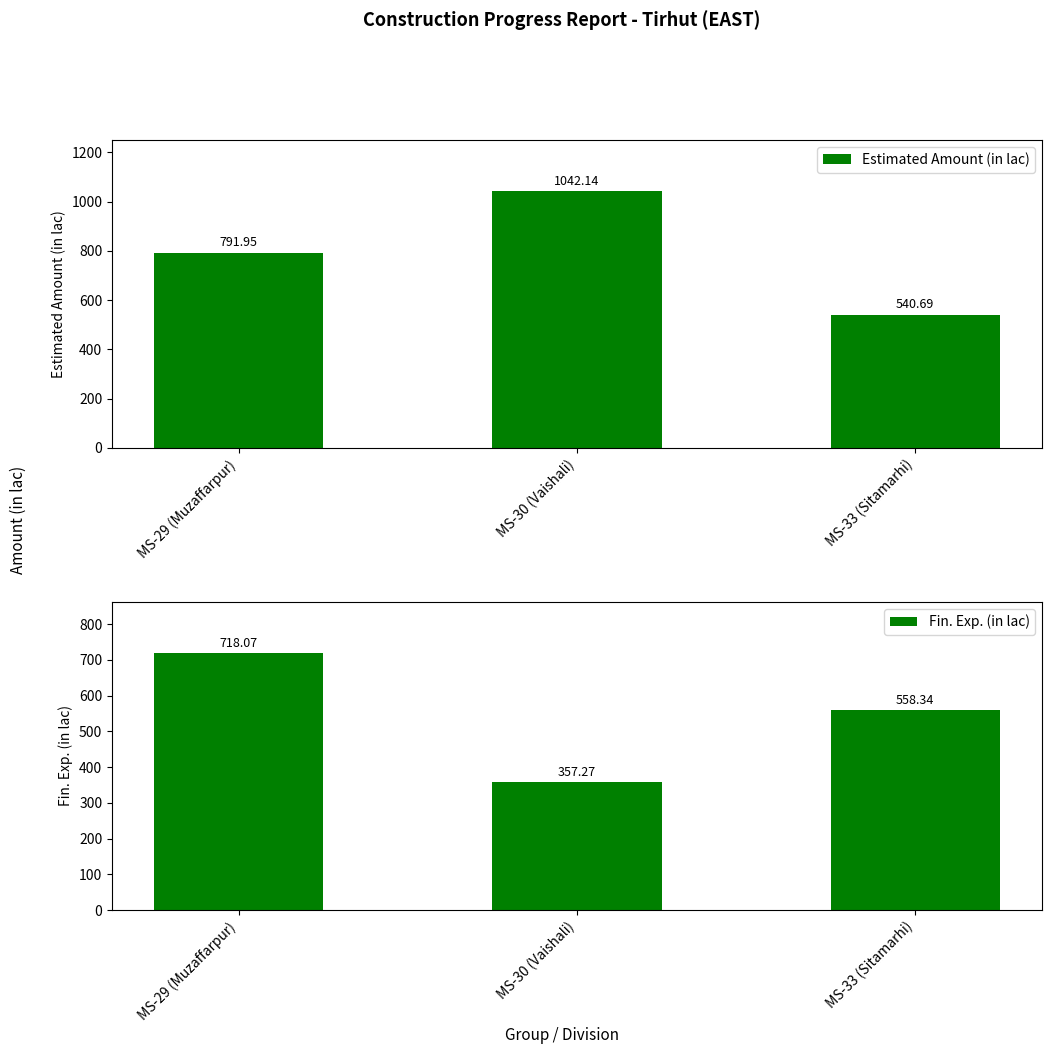

What is the total value across all series at MS-33 (Sitamarhi)?

1099.0